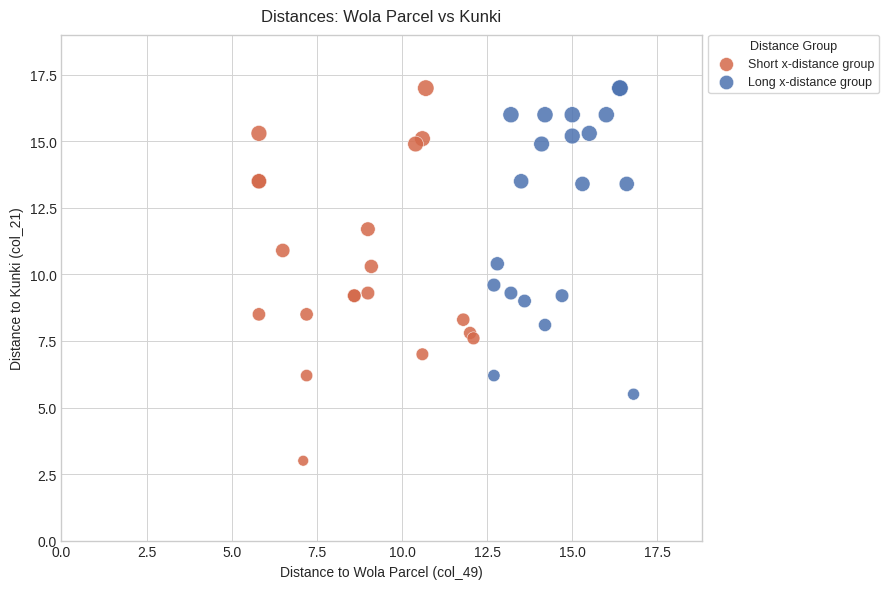

Which series contains the lowest Y value?

Short x-distance group